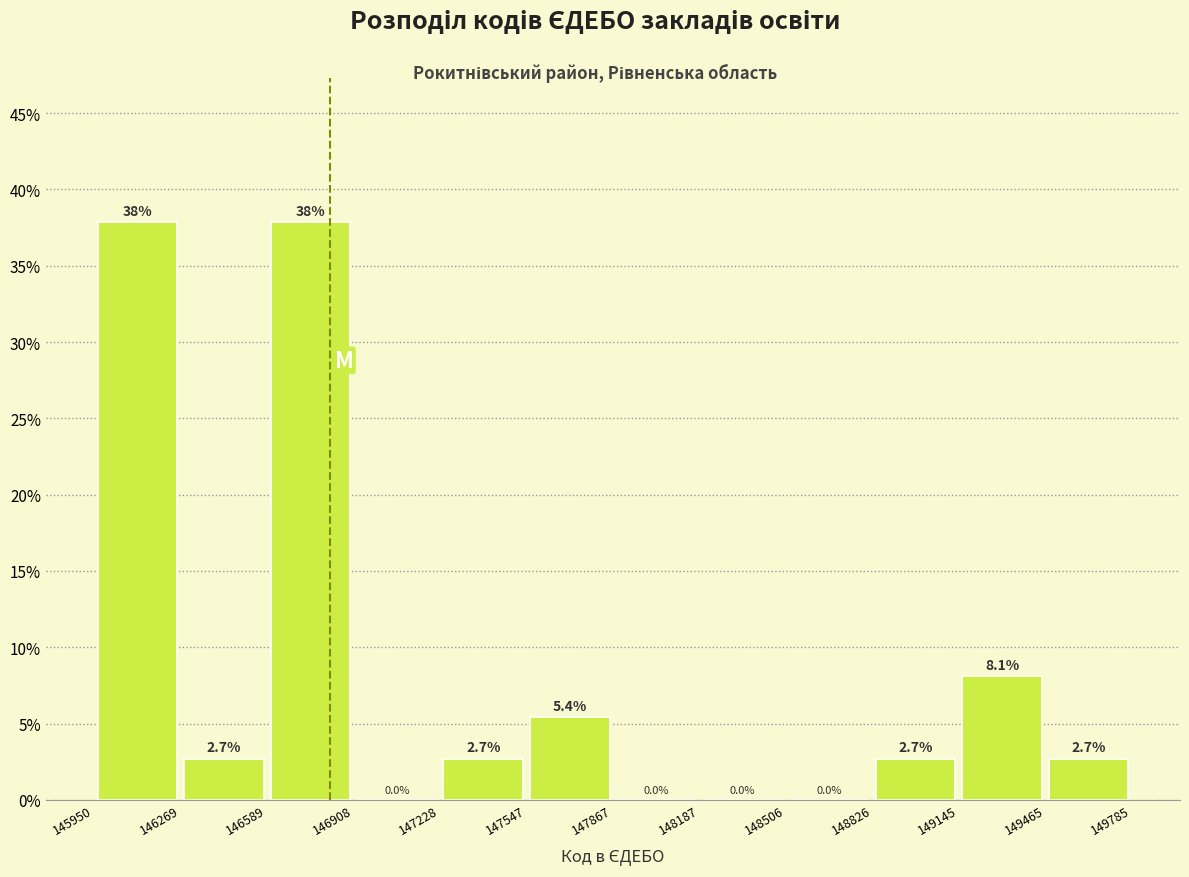

Reading left to right, list every bar in this chart as the range it spans on the x-axis followed by its height.

145950 to 146269: 37.8
146269 to 146589: 2.7
146589 to 146908: 37.8
146908 to 147228: 0.0
147228 to 147547: 2.7
147547 to 147867: 5.4
147867 to 148187: 0.0
148187 to 148506: 0.0
148506 to 148826: 0.0
148826 to 149145: 2.7
149145 to 149465: 8.1
149465 to 149785: 2.7